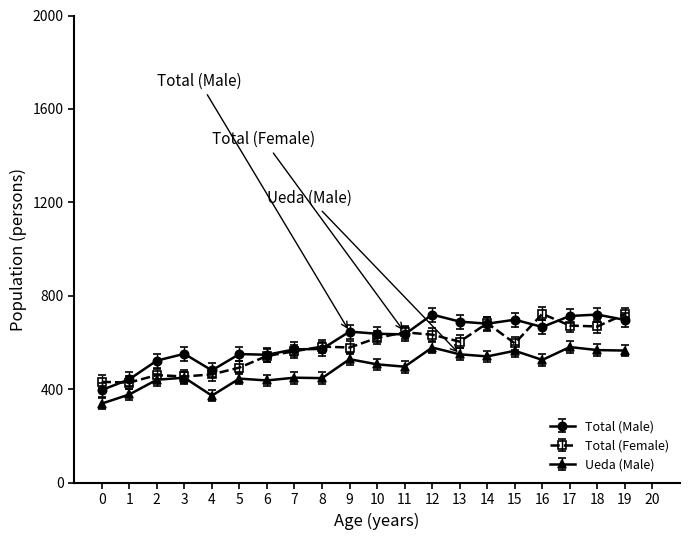

What value does the Total (Female) series have at 2?

461